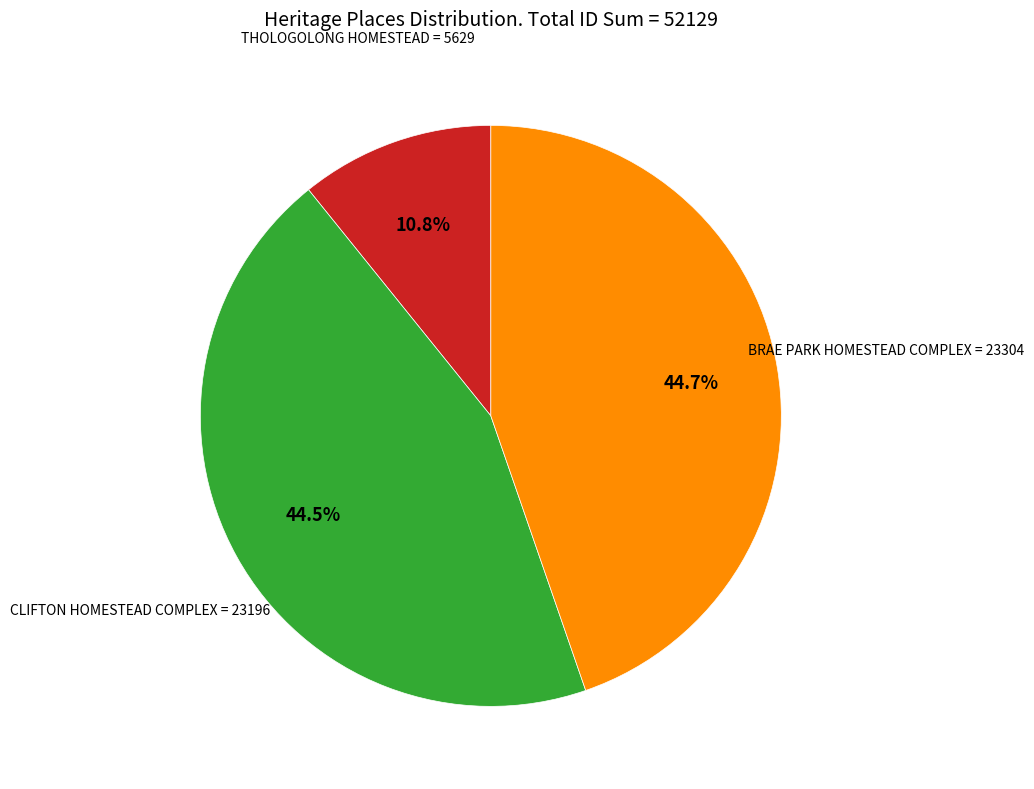

Is there a majority slice in this chart?

No